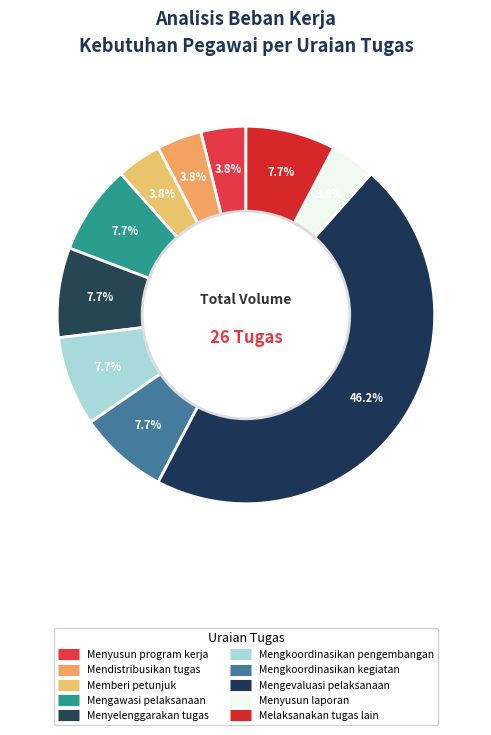

To the nearest percent, what is the difference between the largest and smallest slice percentages?

42%